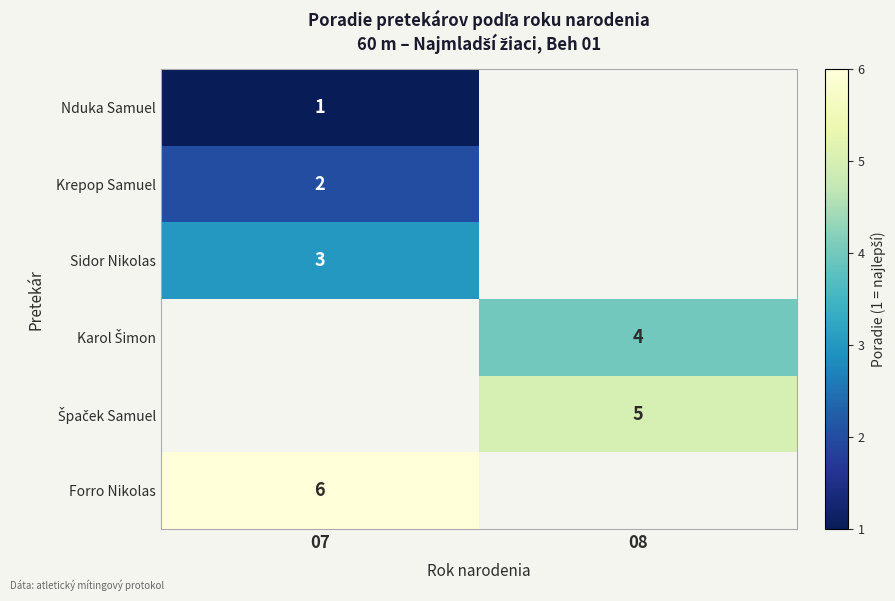

Which has a higher value, 08 or 07?

07